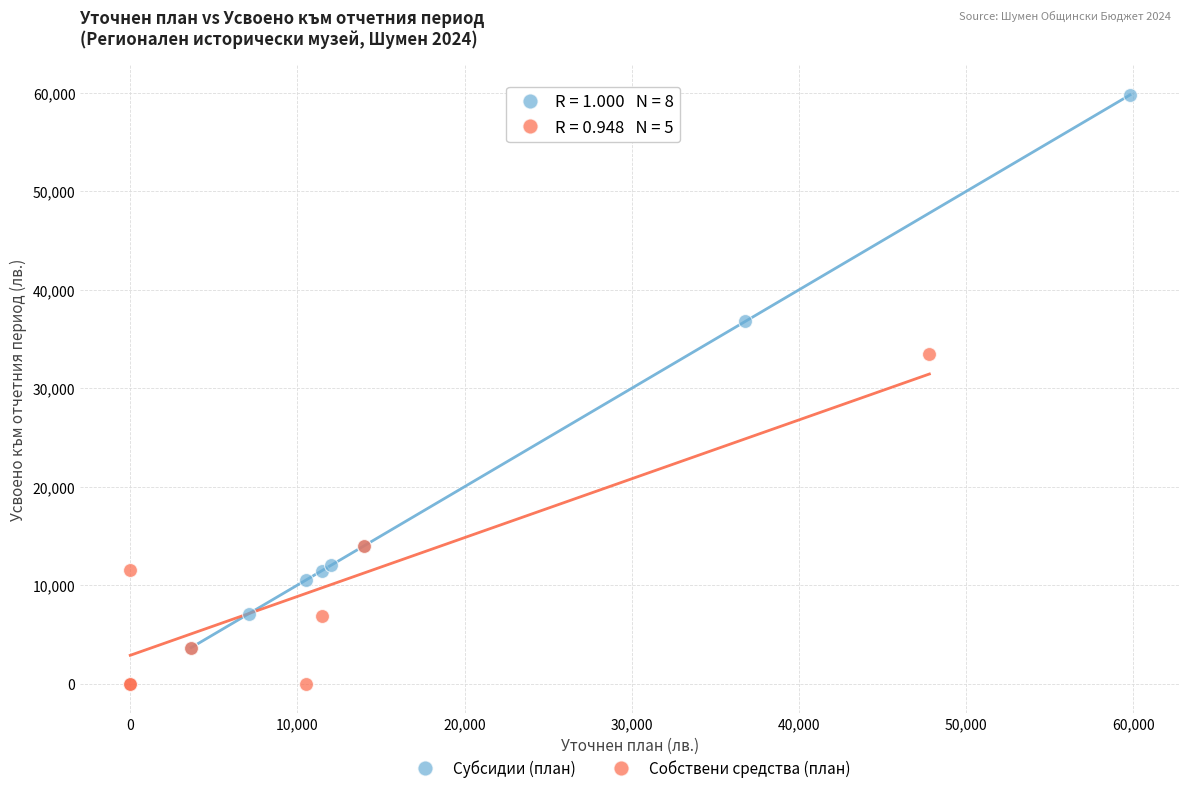

What are all the series names shown in the legend?

Субсидии (план), Собствени средства (план)